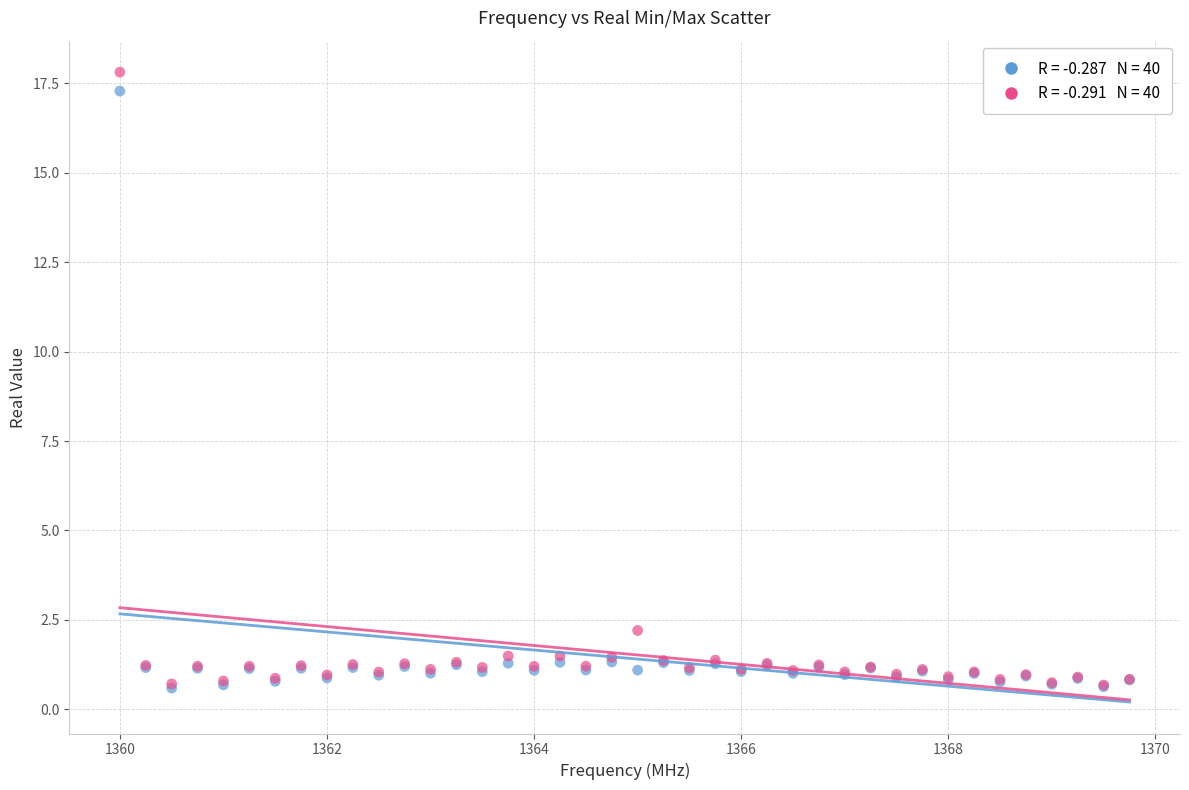

Across all series, what Y value is closest to 9?

2.2